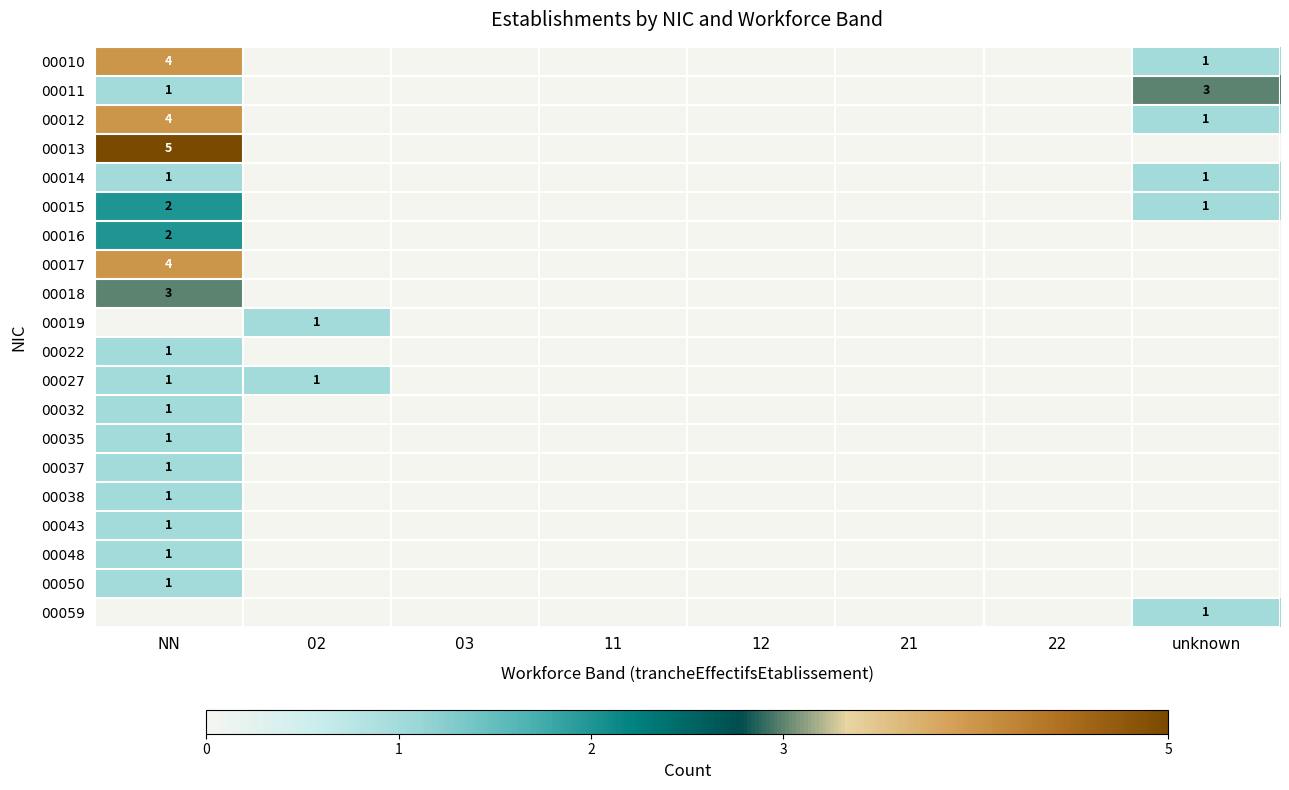

The value of 00048 at NN is 1. True or false?

True